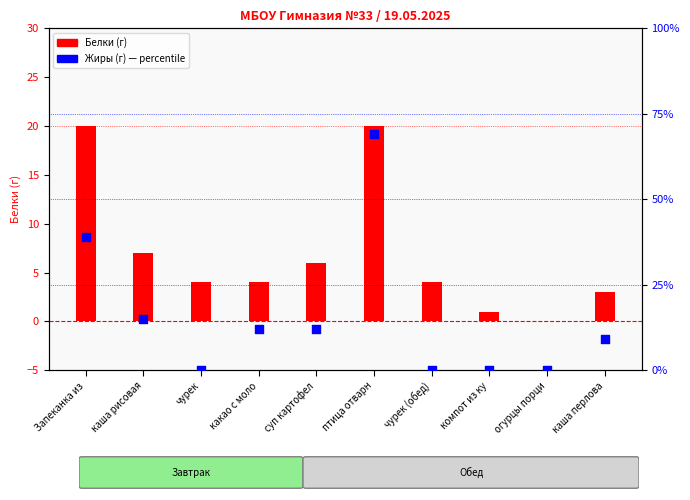

Which series has the widest spread of Y values?

Жиры